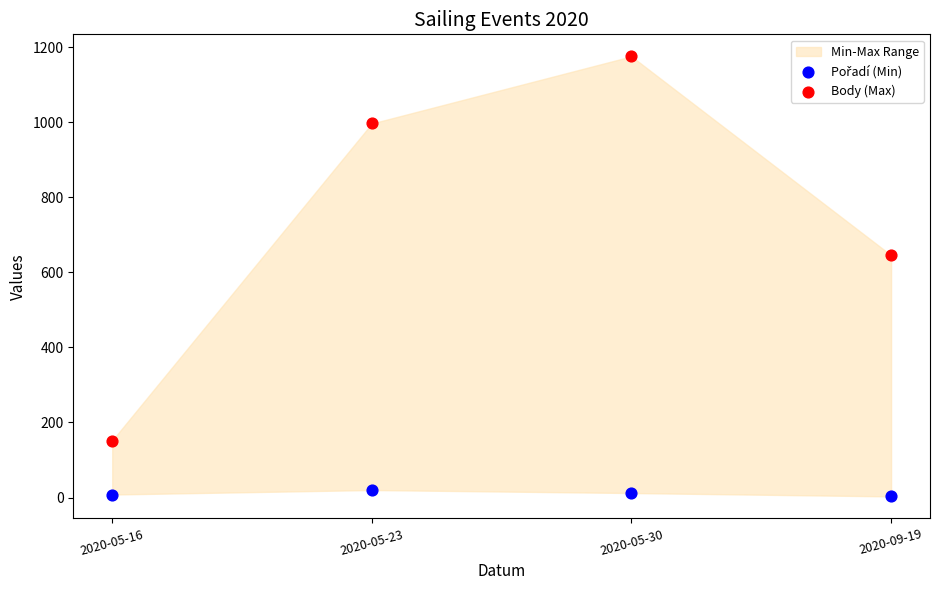

Which series has the largest Y range (max minus min)?

Body (Max)